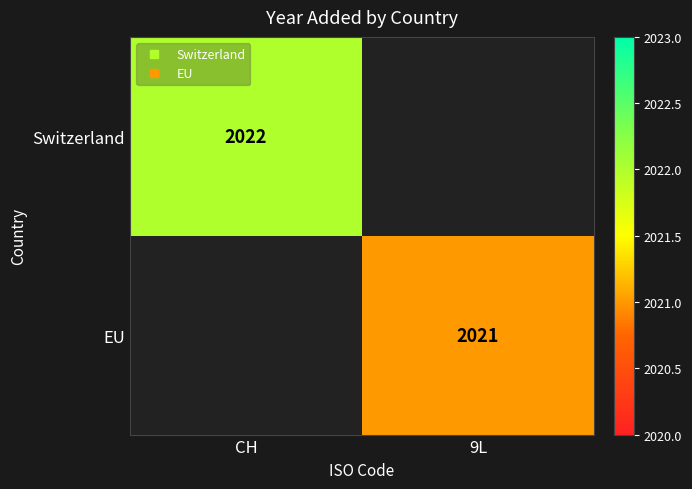

At which label does Switzerland reach its minimum?

CH